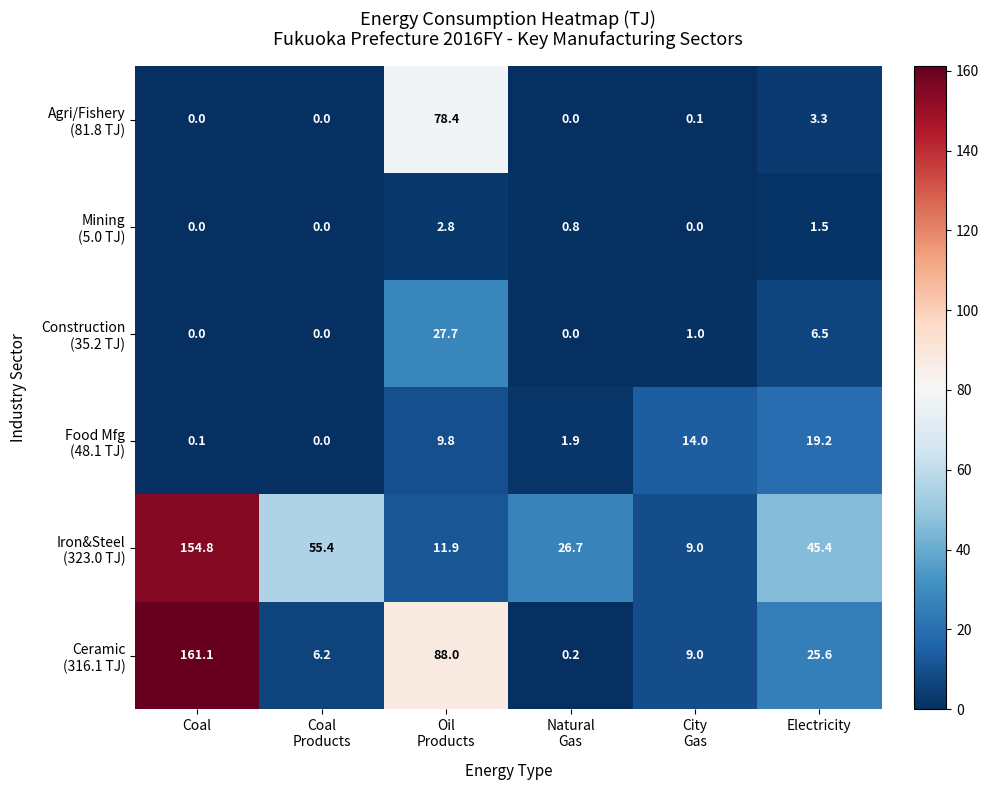

Which category has the highest value across all series?

Coal